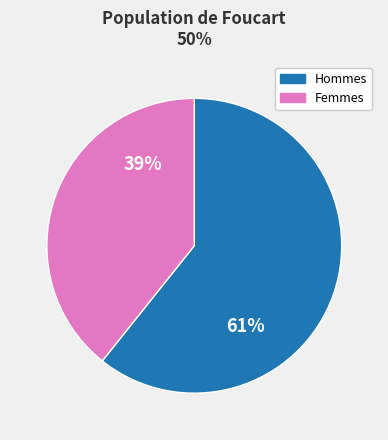

How many slices are in this pie chart?

2